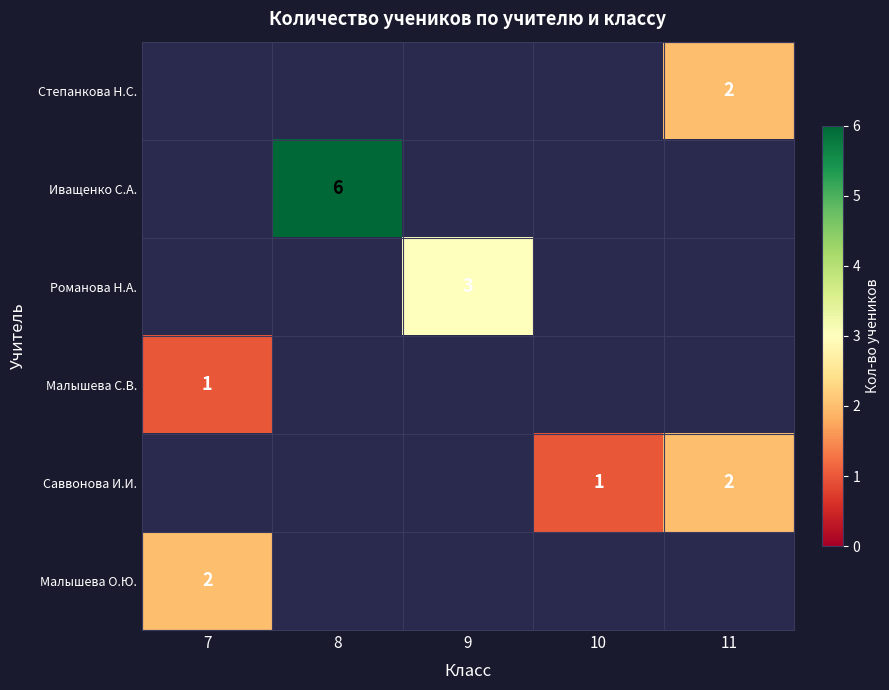

Is the value of Малышева О.Ю. at 7 greater than the value of Иващенко С.А. at 8?

No